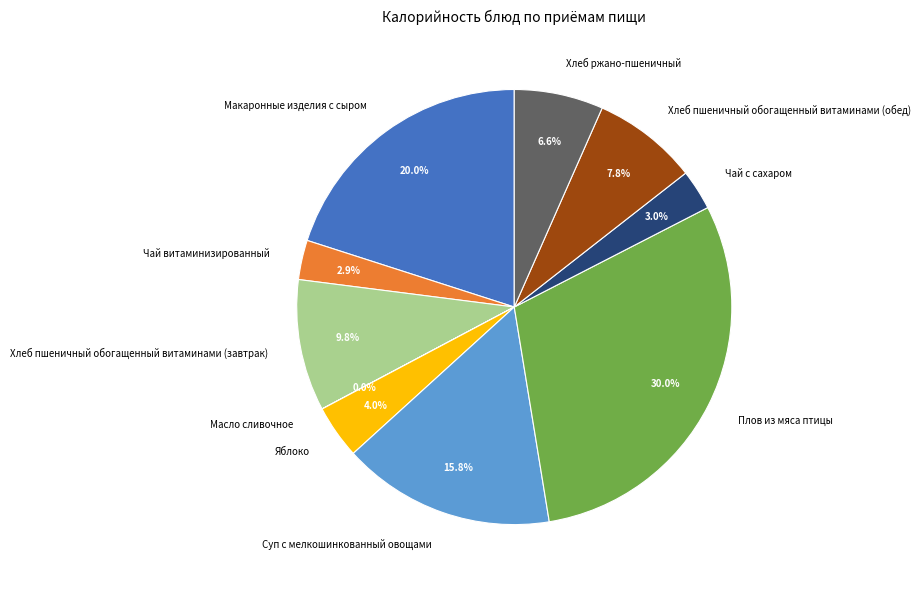

What is the largest slice in the pie chart?

Плов из мяса птицы